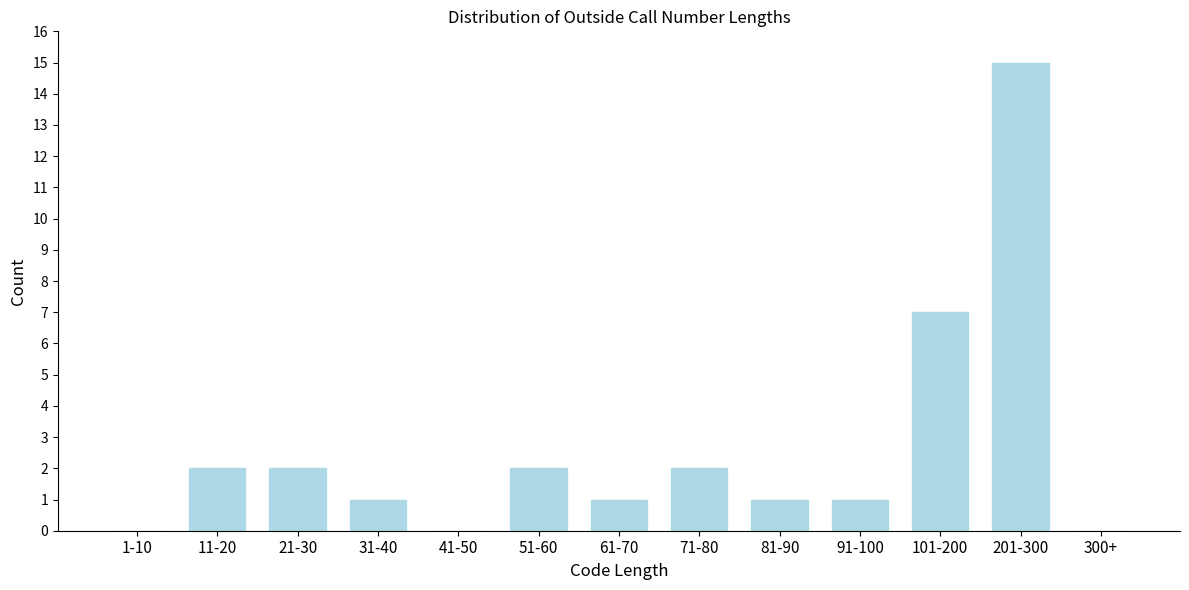

Reading right to left, what are all the values shown in this chart?

300+=0	201-300=15	101-200=7	91-100=1	81-90=1	71-80=2	61-70=1	51-60=2	41-50=0	31-40=1	21-30=2	11-20=2	1-10=0